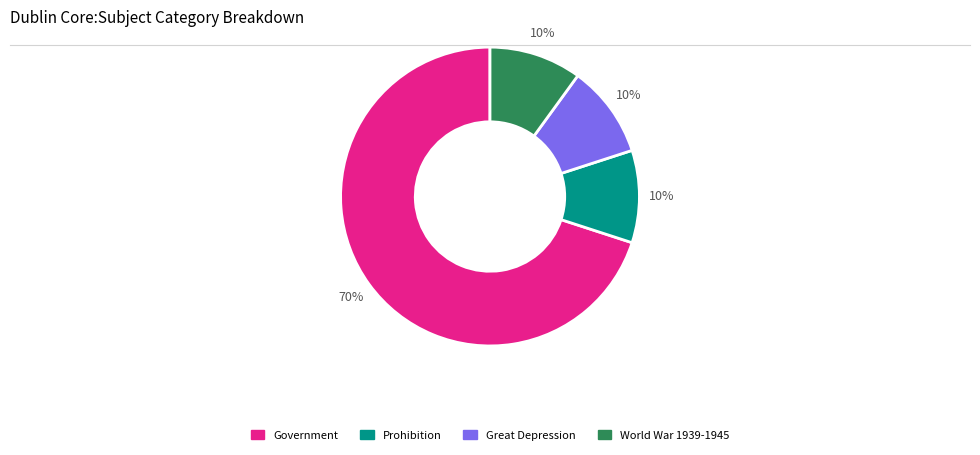

To the nearest percent, what is the difference between the largest and smallest slice percentages?

60%